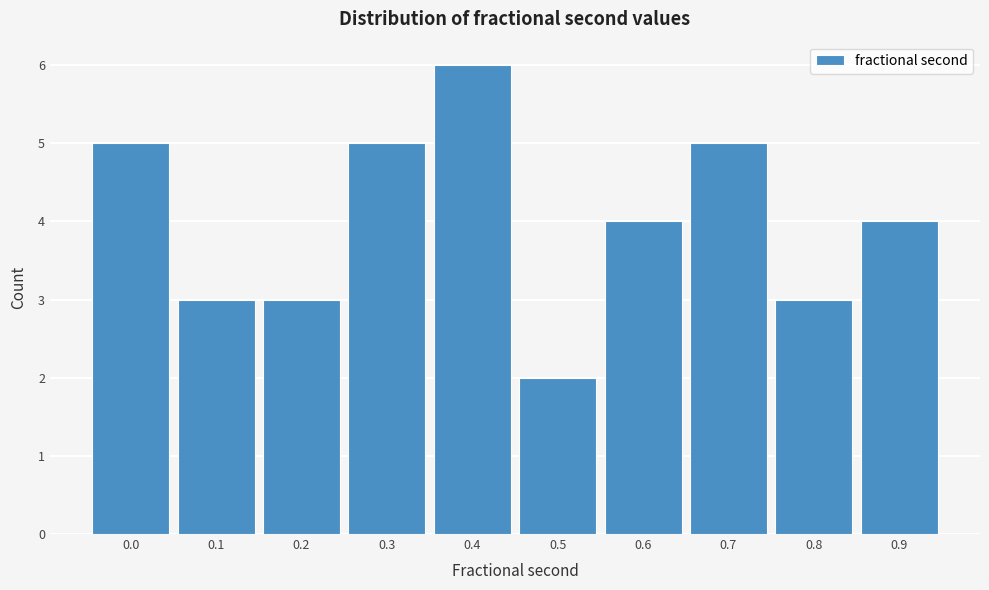

Reading left to right, extract all data points from this chart.

0.0=5	0.1=3	0.2=3	0.3=5	0.4=6	0.5=2	0.6=4	0.7=5	0.8=3	0.9=4